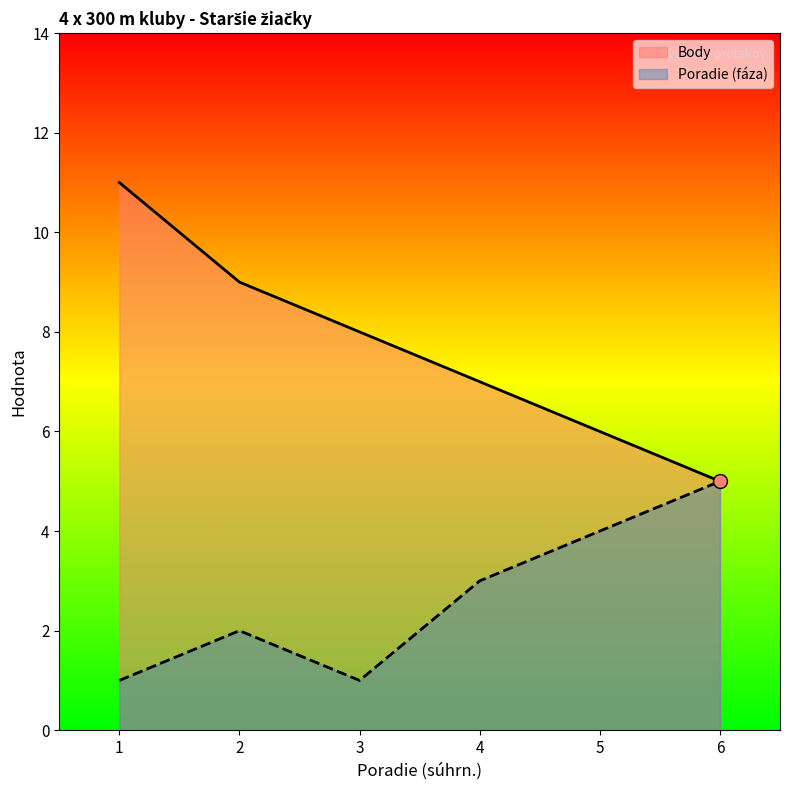

How many lines are shown in the chart?

2